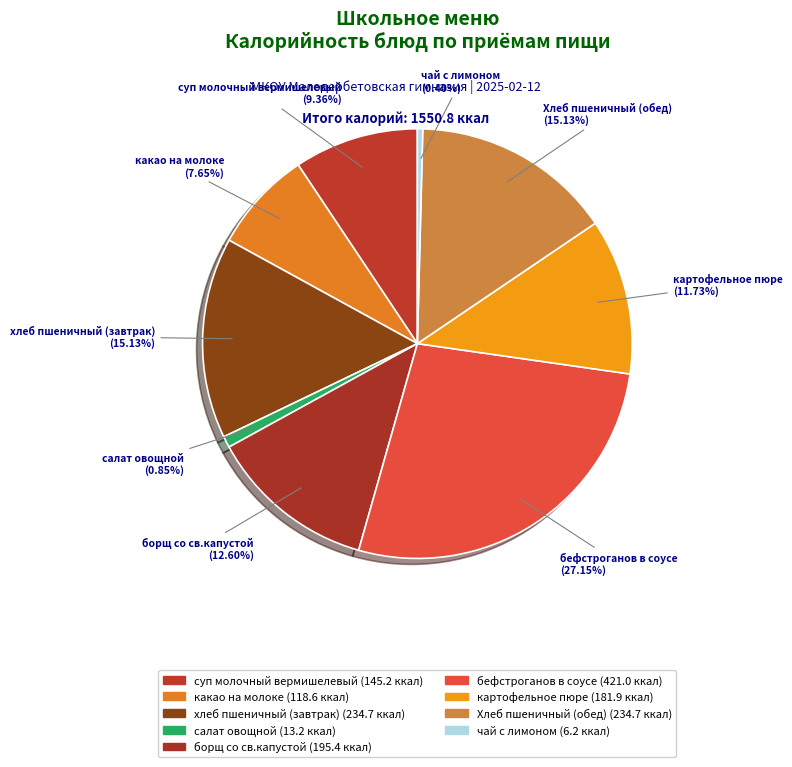

How many slices are in this pie chart?

9